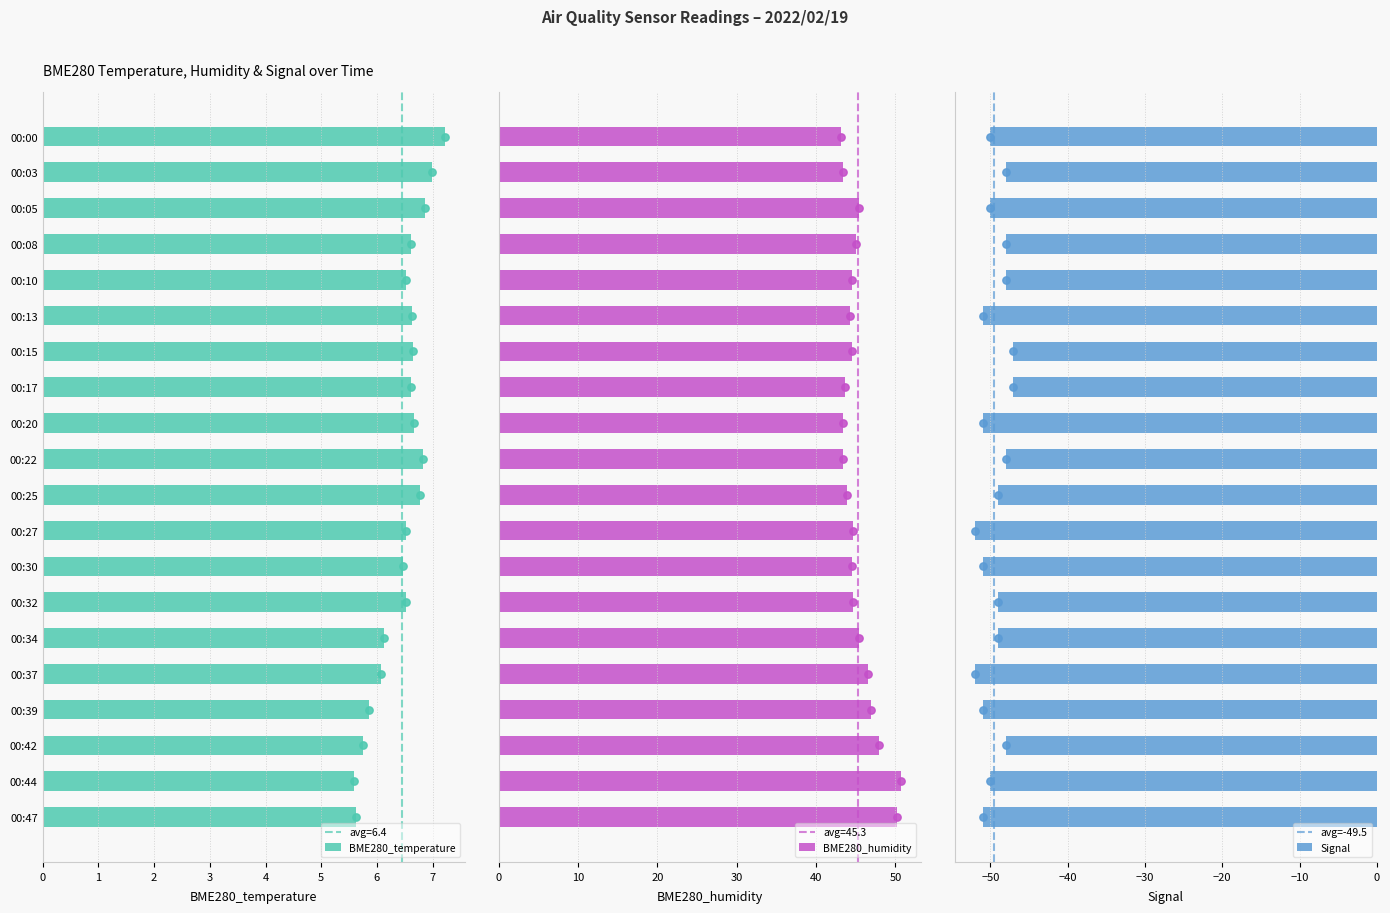

At how many categories does at least one series exceed -10?

20